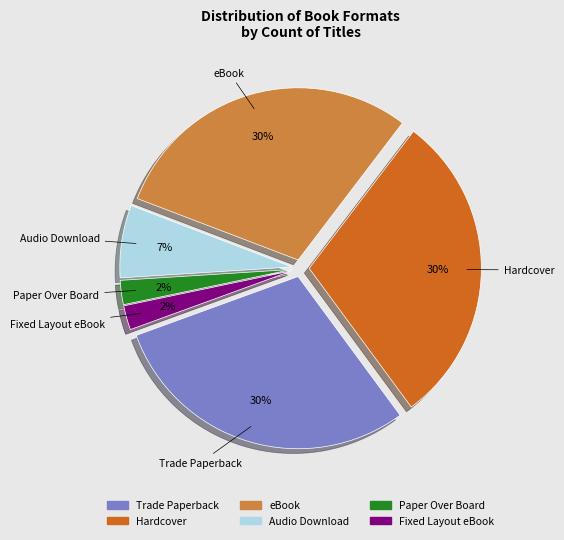

To the nearest percent, what is the average slice percentage?

17%